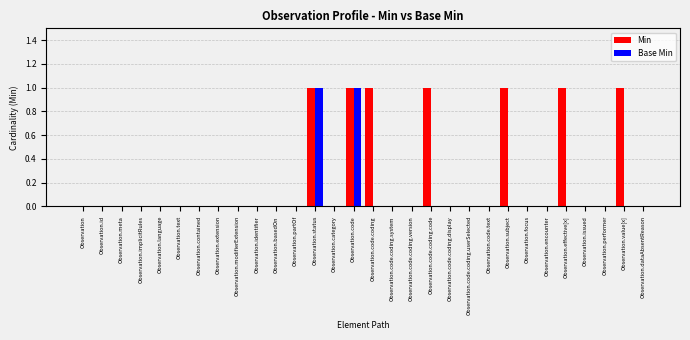

Is the value of Base Min at Observation.dataAbsentReason greater than the value of Min at Observation.code.coding?

No